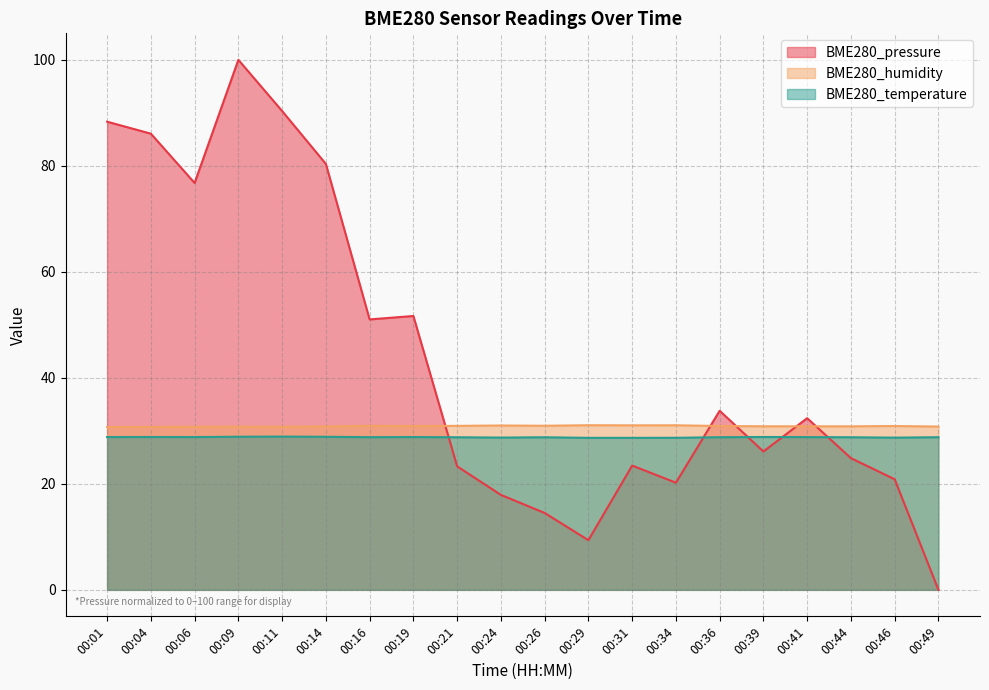

What is the maximum value shown in the chart?

100.0